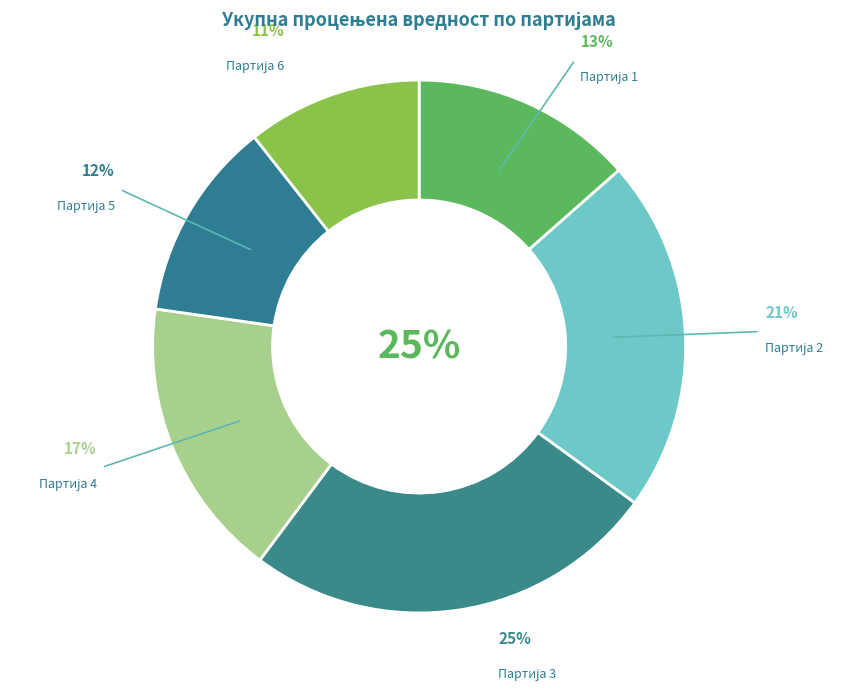

What percentage is NOT represented by Партија 6?

89.4%